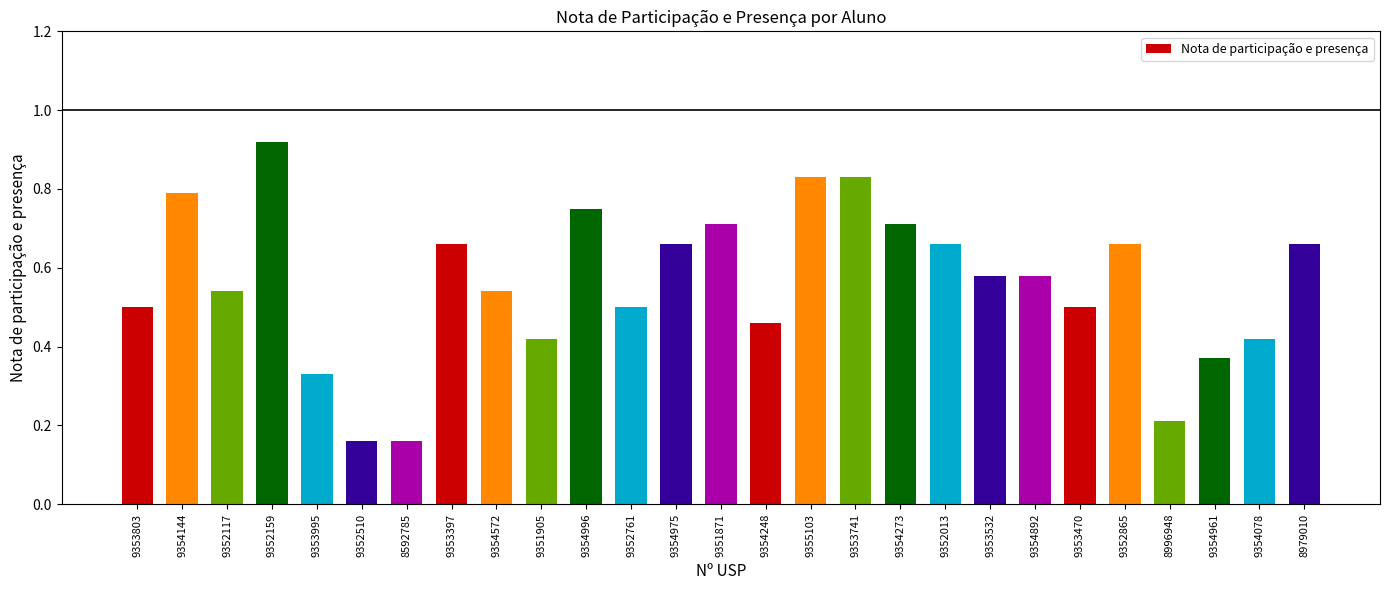

What is the sum of all values?

15.1